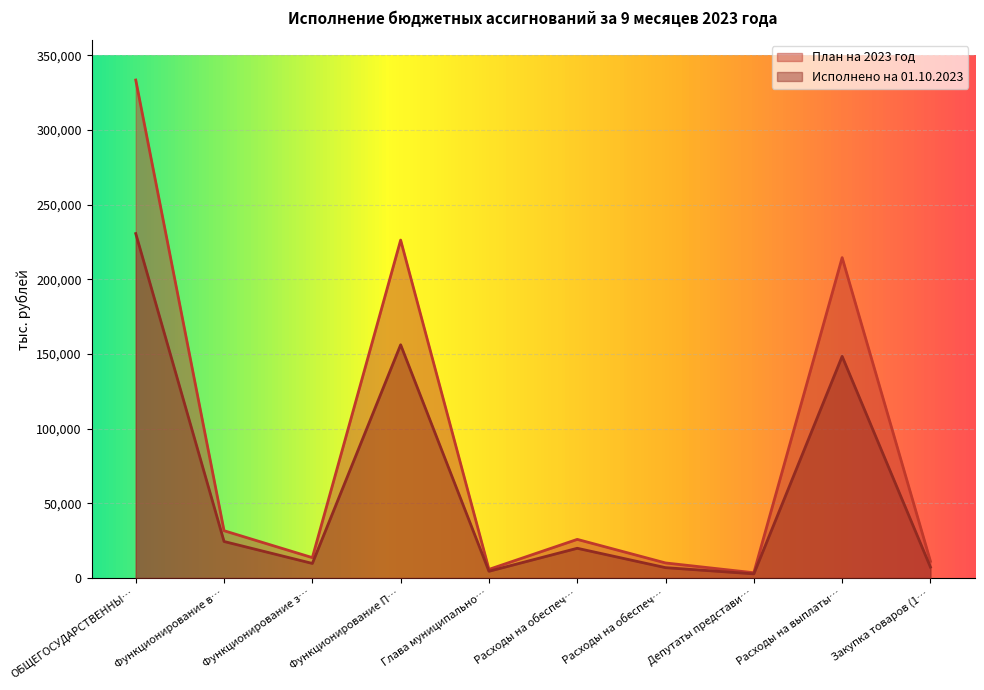

How many interior local peaks does the План на 2023 год series have?

3